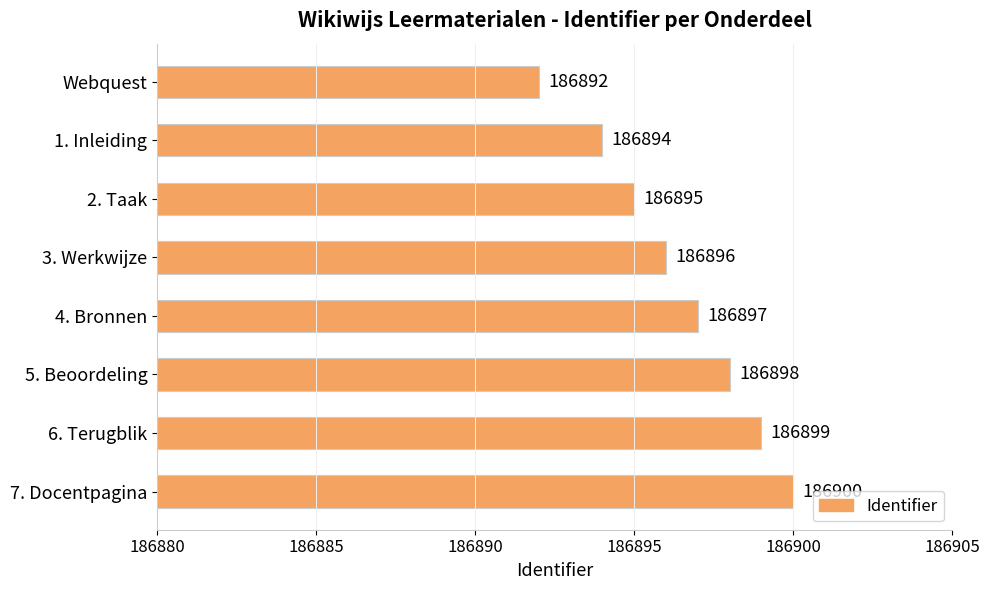

How many values are between 186895 and 186899?

5